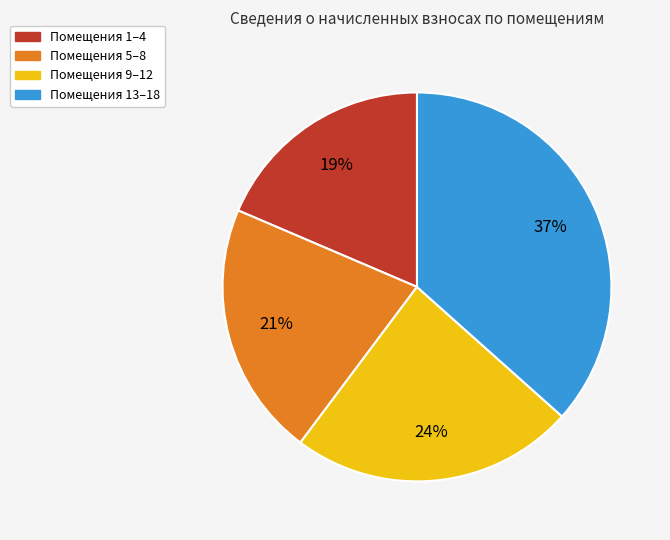

Is there a majority slice in this chart?

No